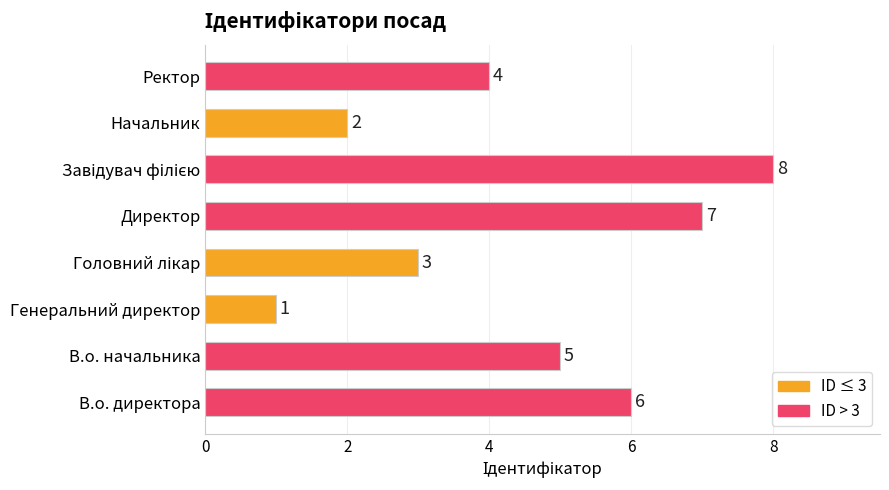

Reading bottom to top, what are all the values shown in this chart?

6	5	1	3	7	8	2	4